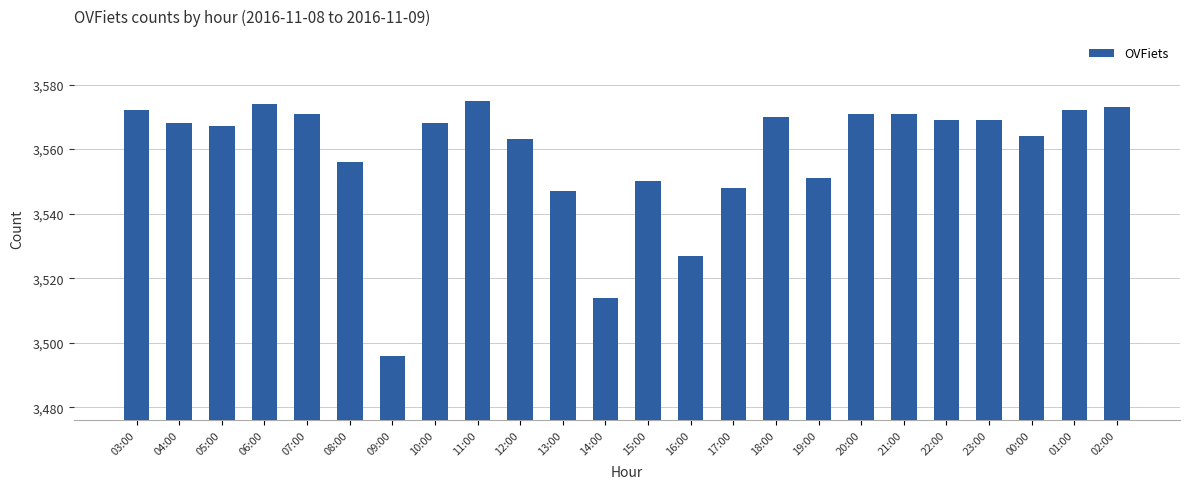

True or false: the data shows 891 at 07:00.

False